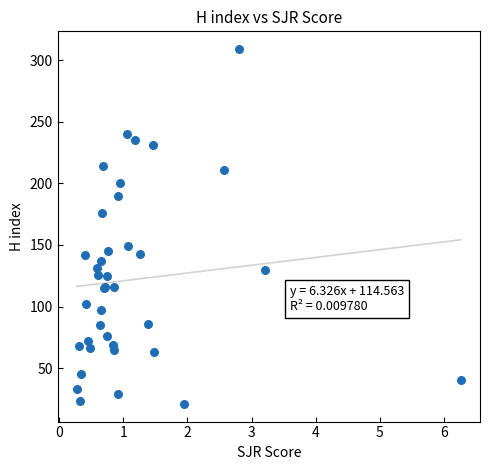

What Y value in the scatter plot is closest to 165?

176